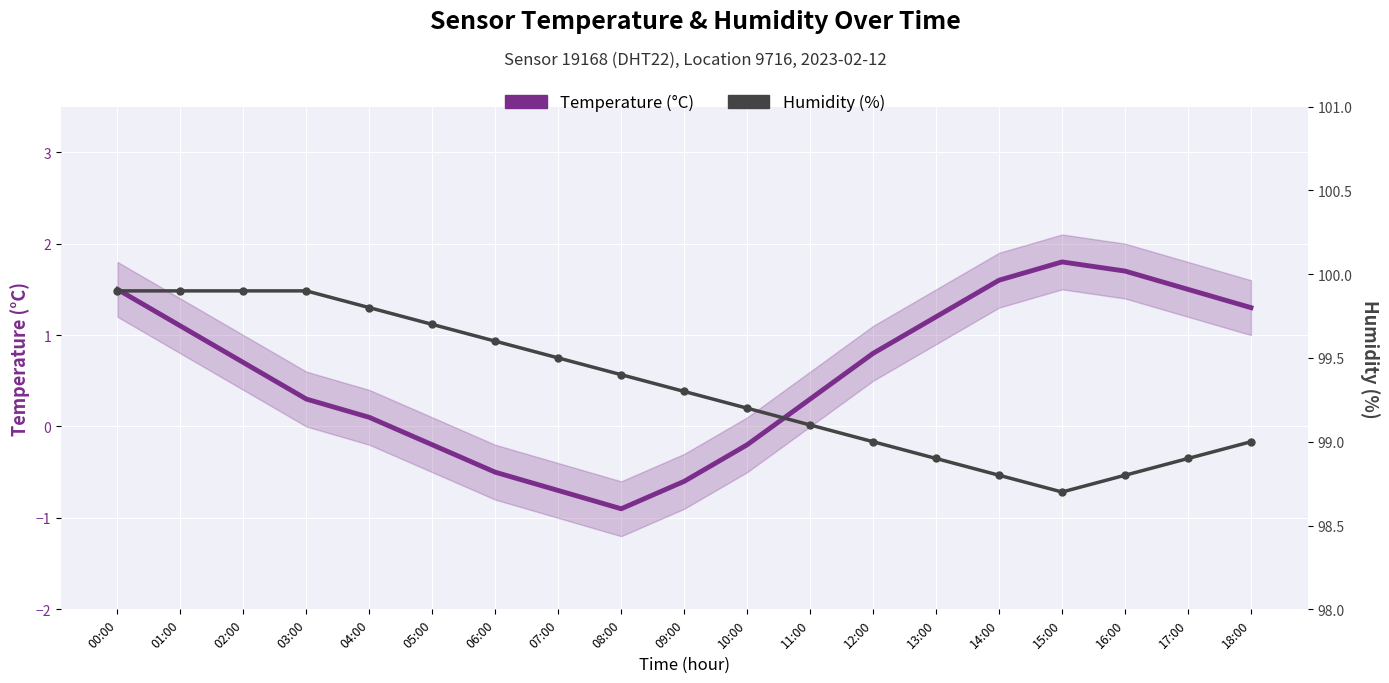

Where is the first local minimum for Temperature (°C)?

08:00